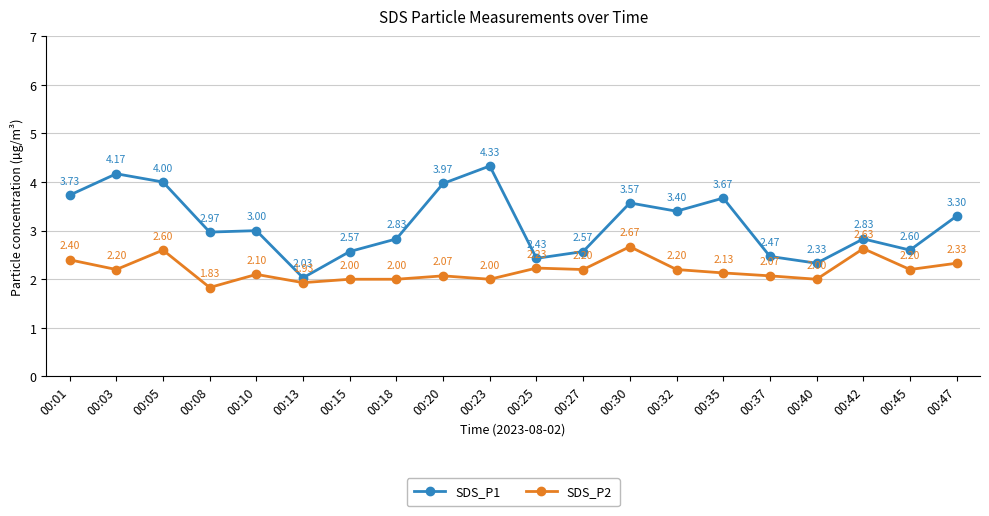

How many data points does each series have?

20